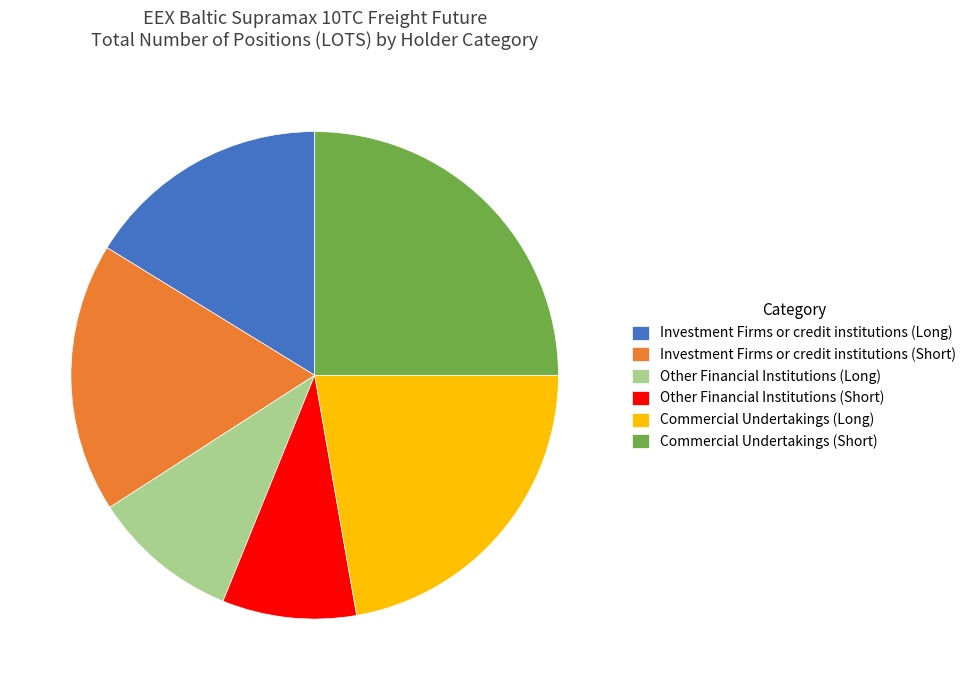

Is it true that Other Financial Institutions (Short) is 16% of the pie?

False